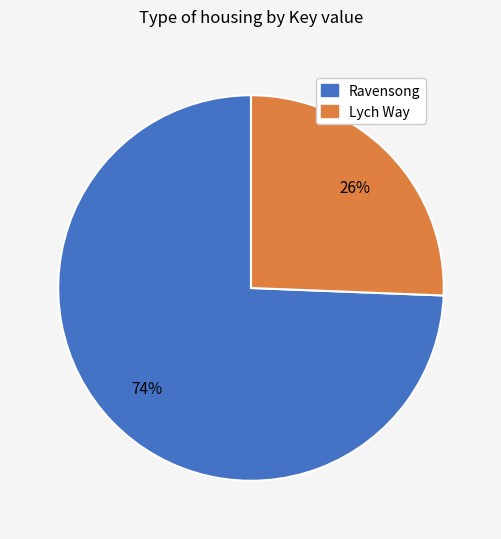

To the nearest percent, what is the average slice percentage?

50%